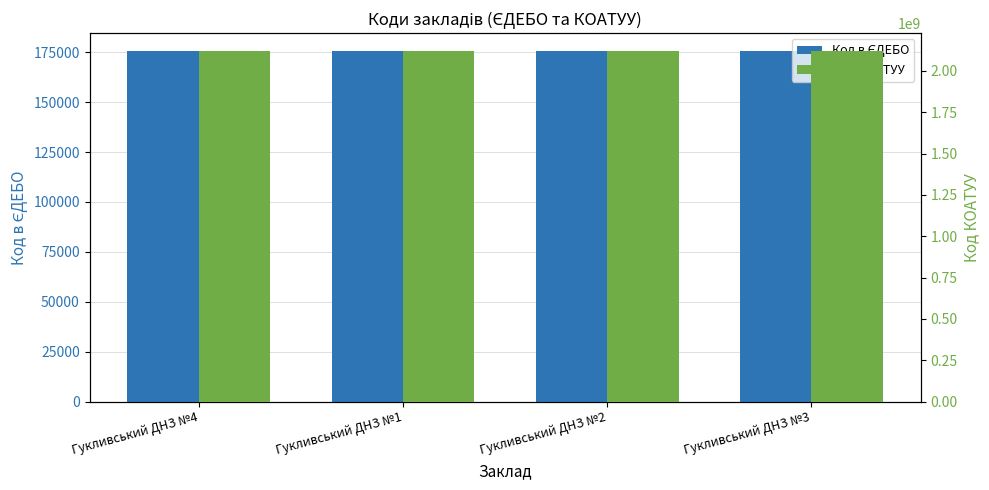

Is it true that Код КОАТУУ equals 2121583001 at Гукливський ДНЗ №4?

True